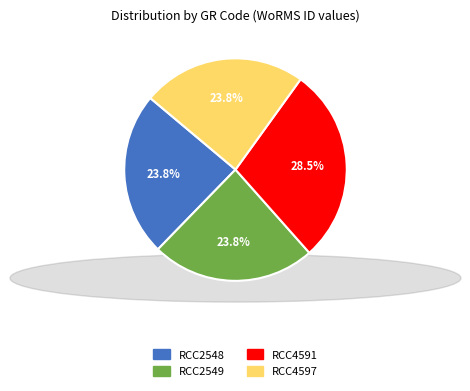

True or false: RCC4591 accounts for 37% of the total.

False